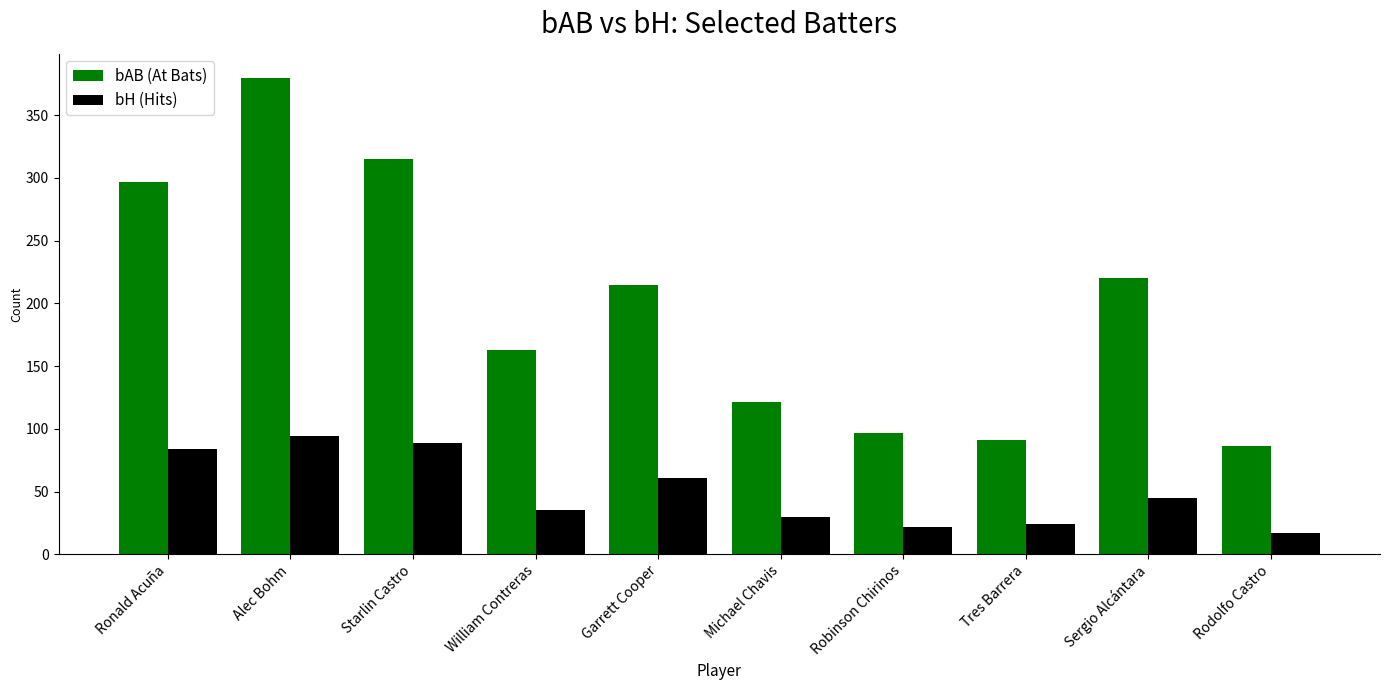

What is the value of the bAB (At Bats) bar at the 6th from the left?

121